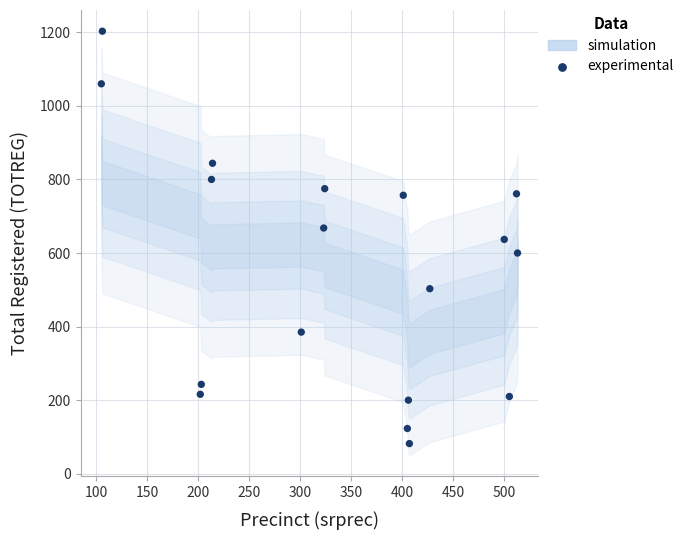

What is the range of X values (max minus min)?

408